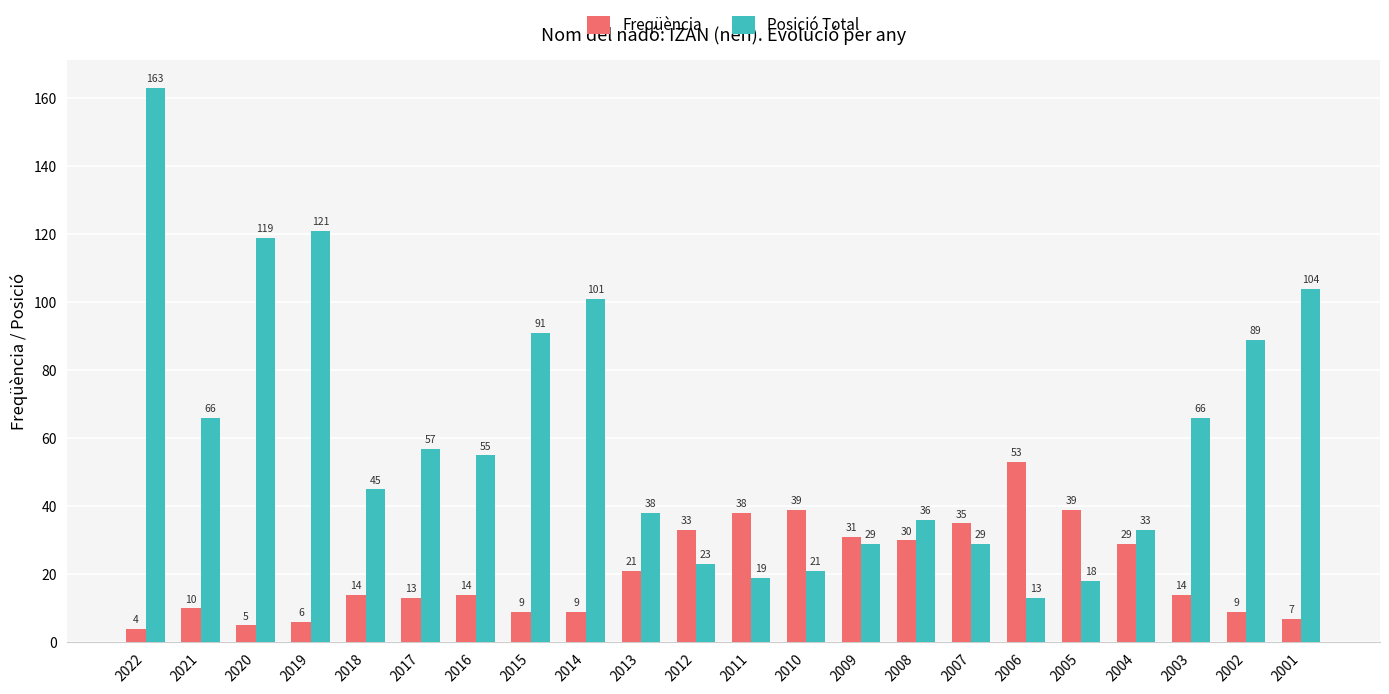

Rank the series at 2007 from lowest to highest value.

Posició Total, Freqüència